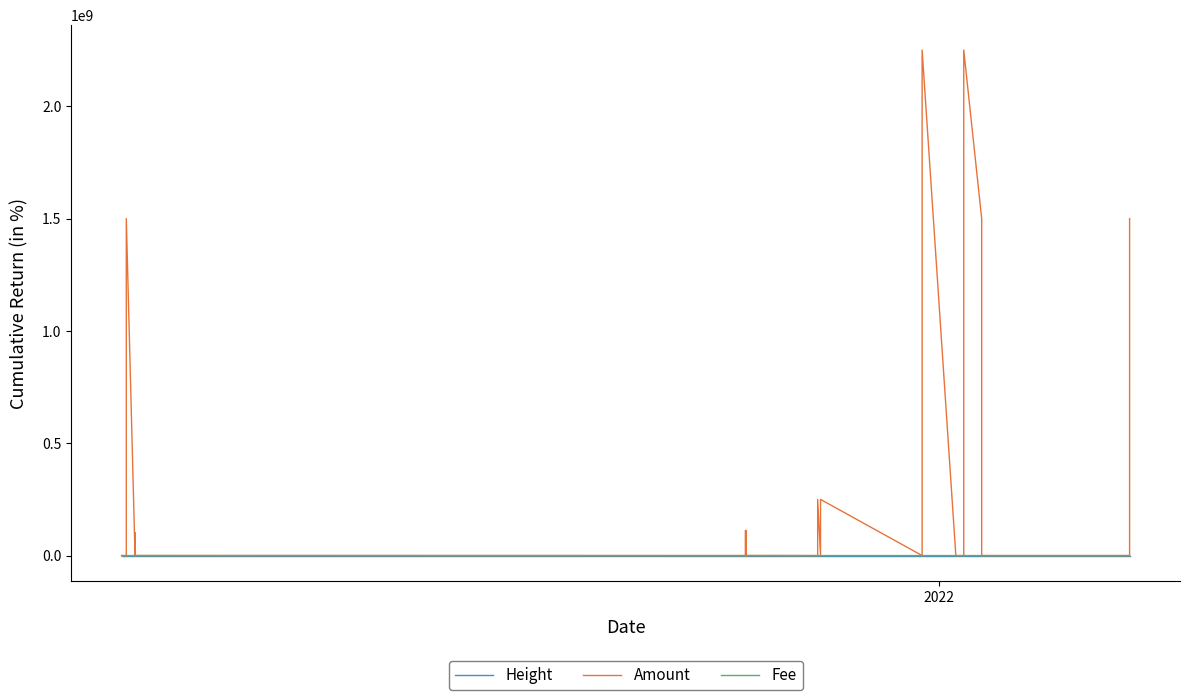

Does the chart display data point markers on the line(s)?

No